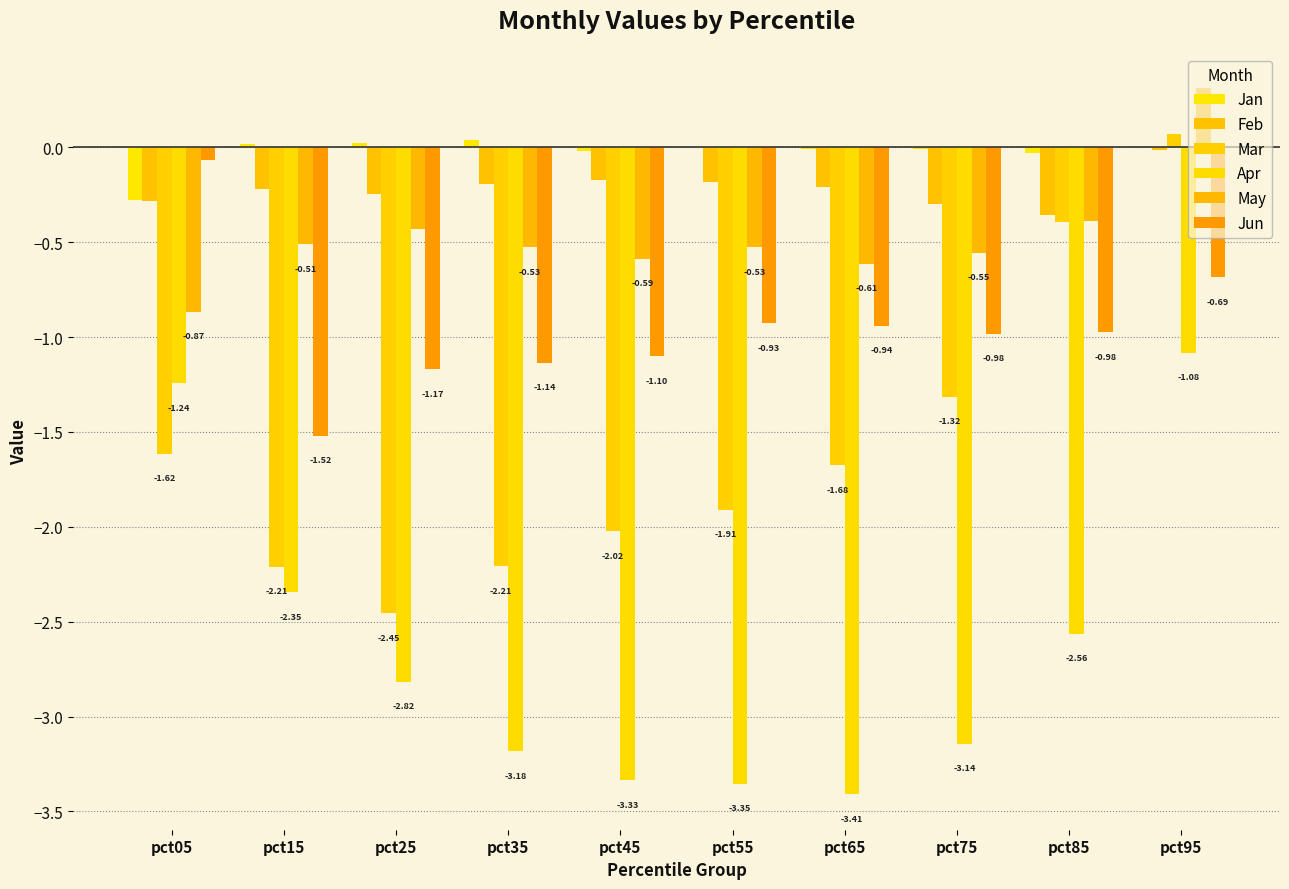

Which has a higher value, pct95 or pct15?

pct15